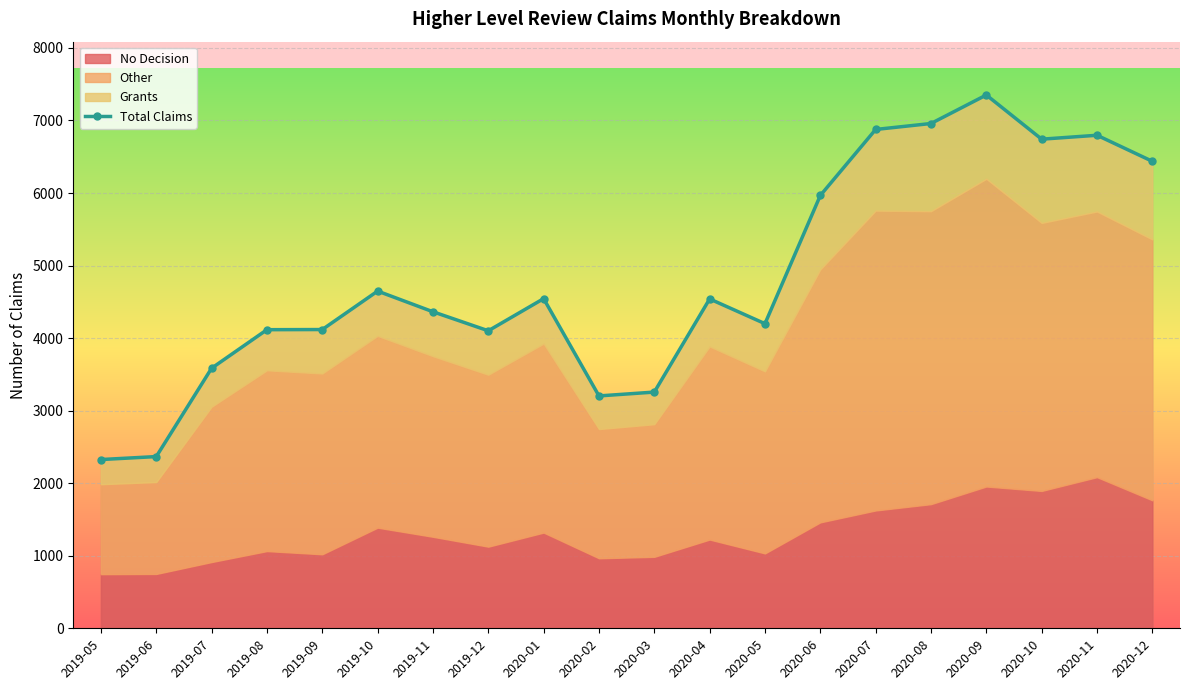

Between 2020-09 and 2020-04, which is larger?

2020-09